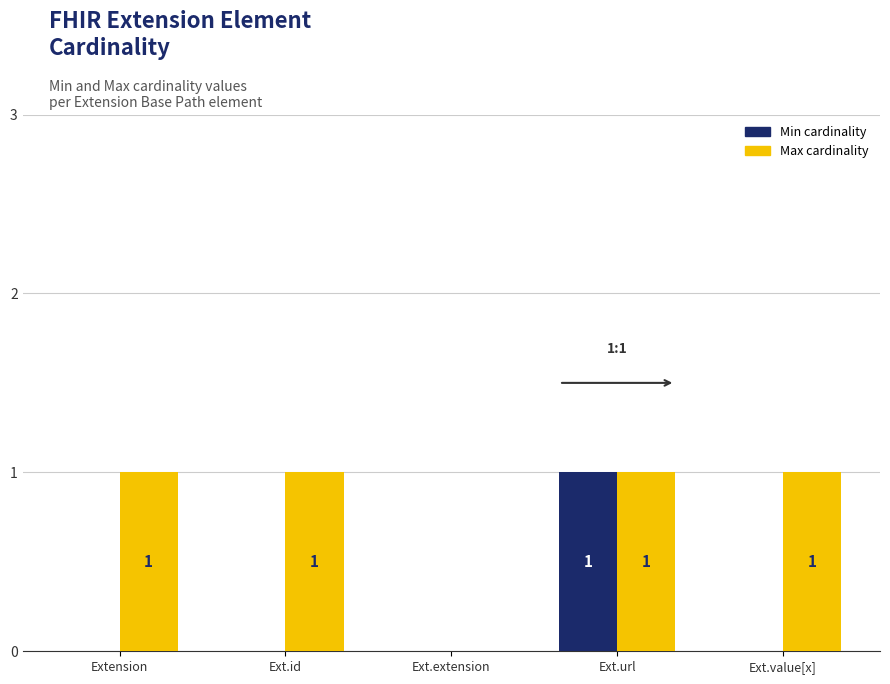

At which category is the sum across all series the highest?

Ext.url